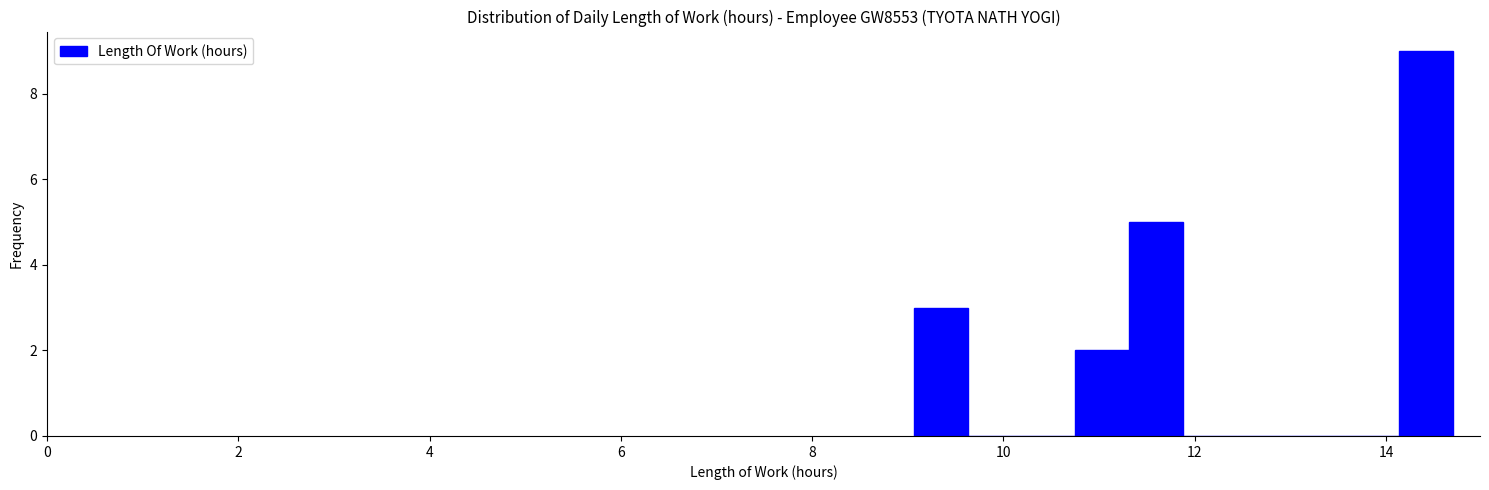

Read against the x-axis, roughly where is the centre of the tallest bar?

14.4